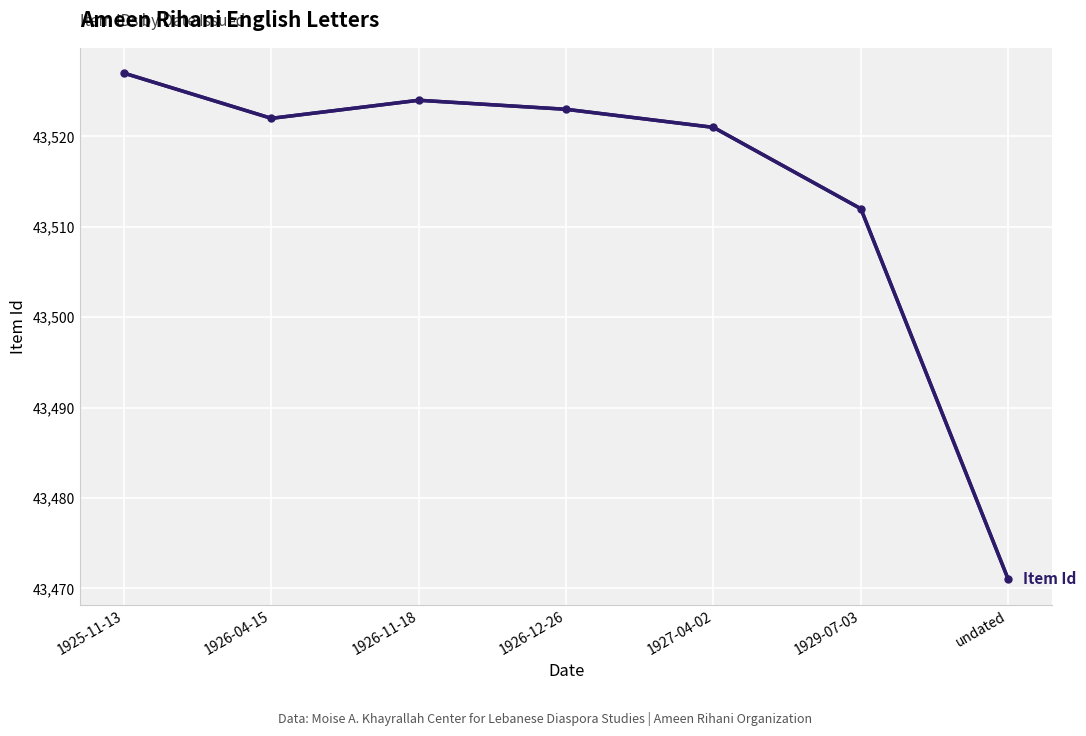

What is the change in value from 1926-11-18 to 1929-07-03?

-12